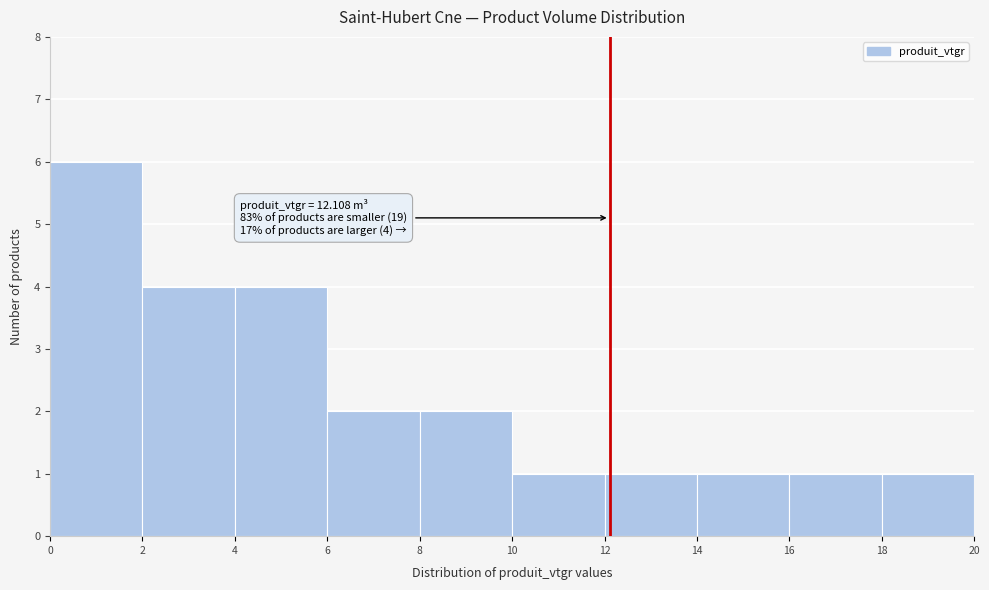

Which range on the x-axis has the tallest bar?

0 to 2